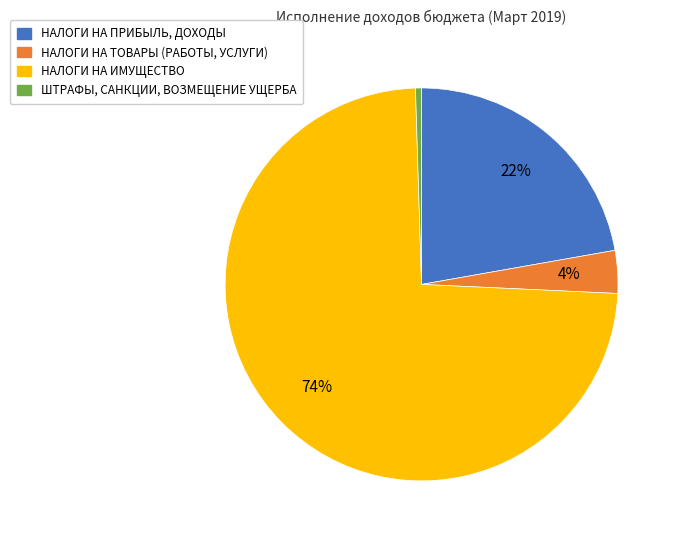

Approximately how many times larger is the value at НАЛОГИ НА ИМУЩЕСТВО compared to ШТРАФЫ, САНКЦИИ, ВОЗМЕЩЕНИЕ УЩЕРБА?

149.1